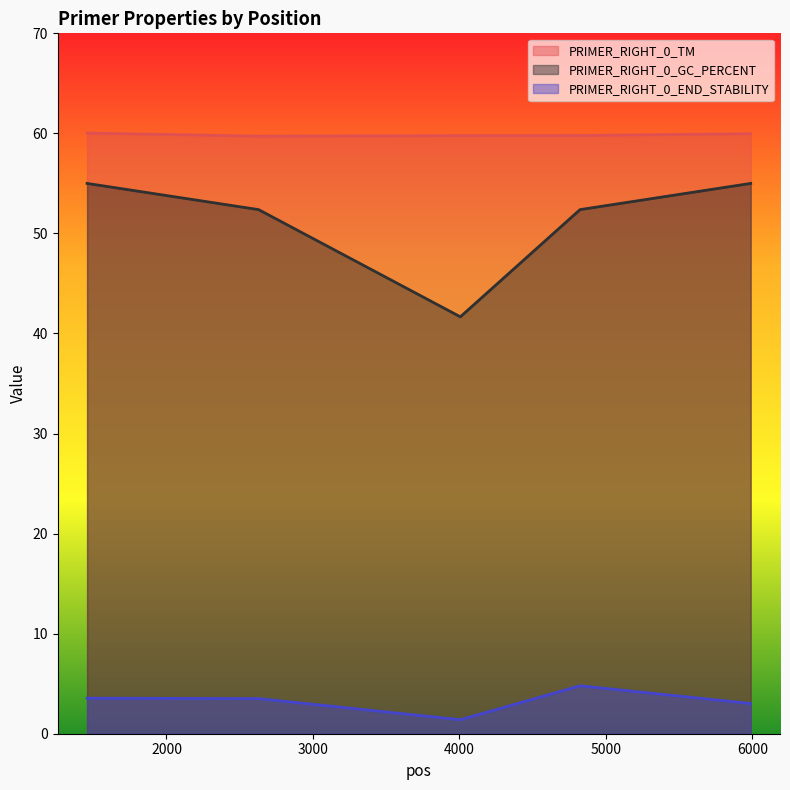

What is the difference between the PRIMER_RIGHT_0_TM values at 2629 and 4006?

0.1